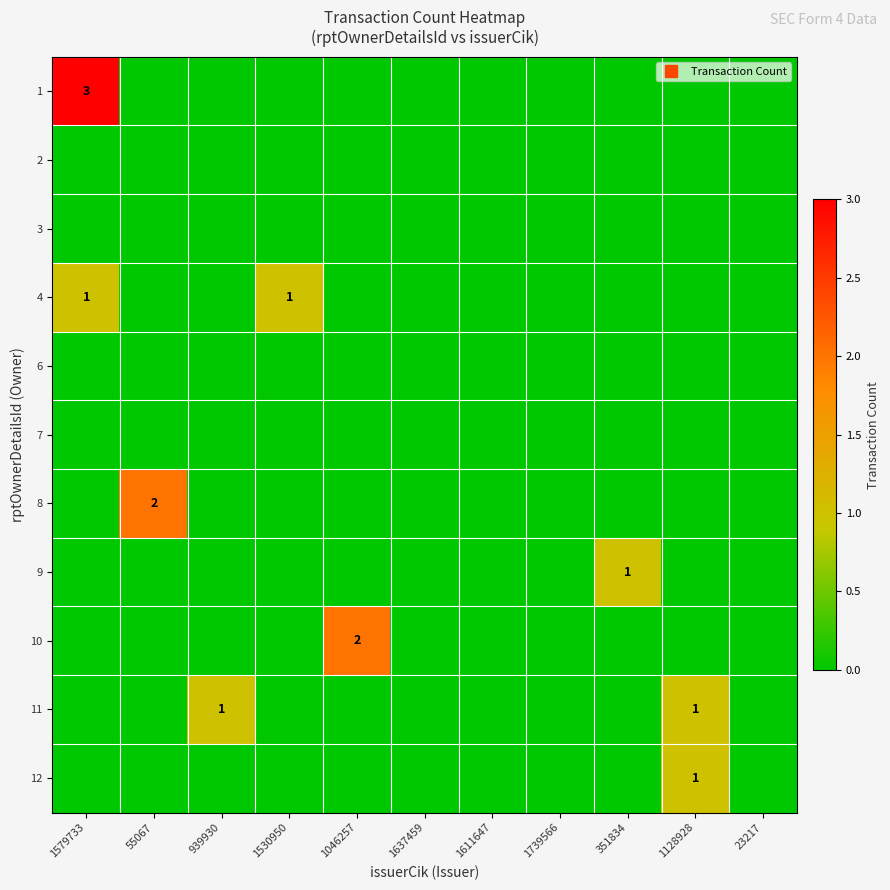

Which label corresponds to the smallest value in the chart?

55067